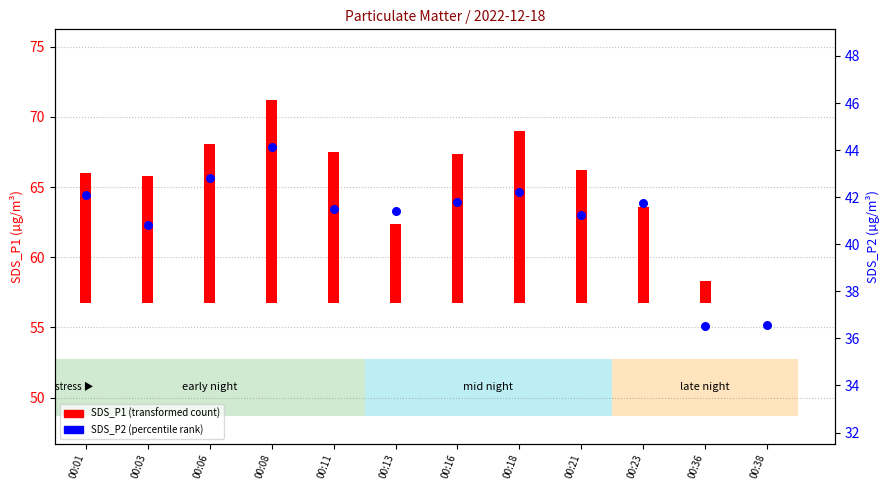

What is the ratio of the value at 00:06 to the value at 00:03?

1.0